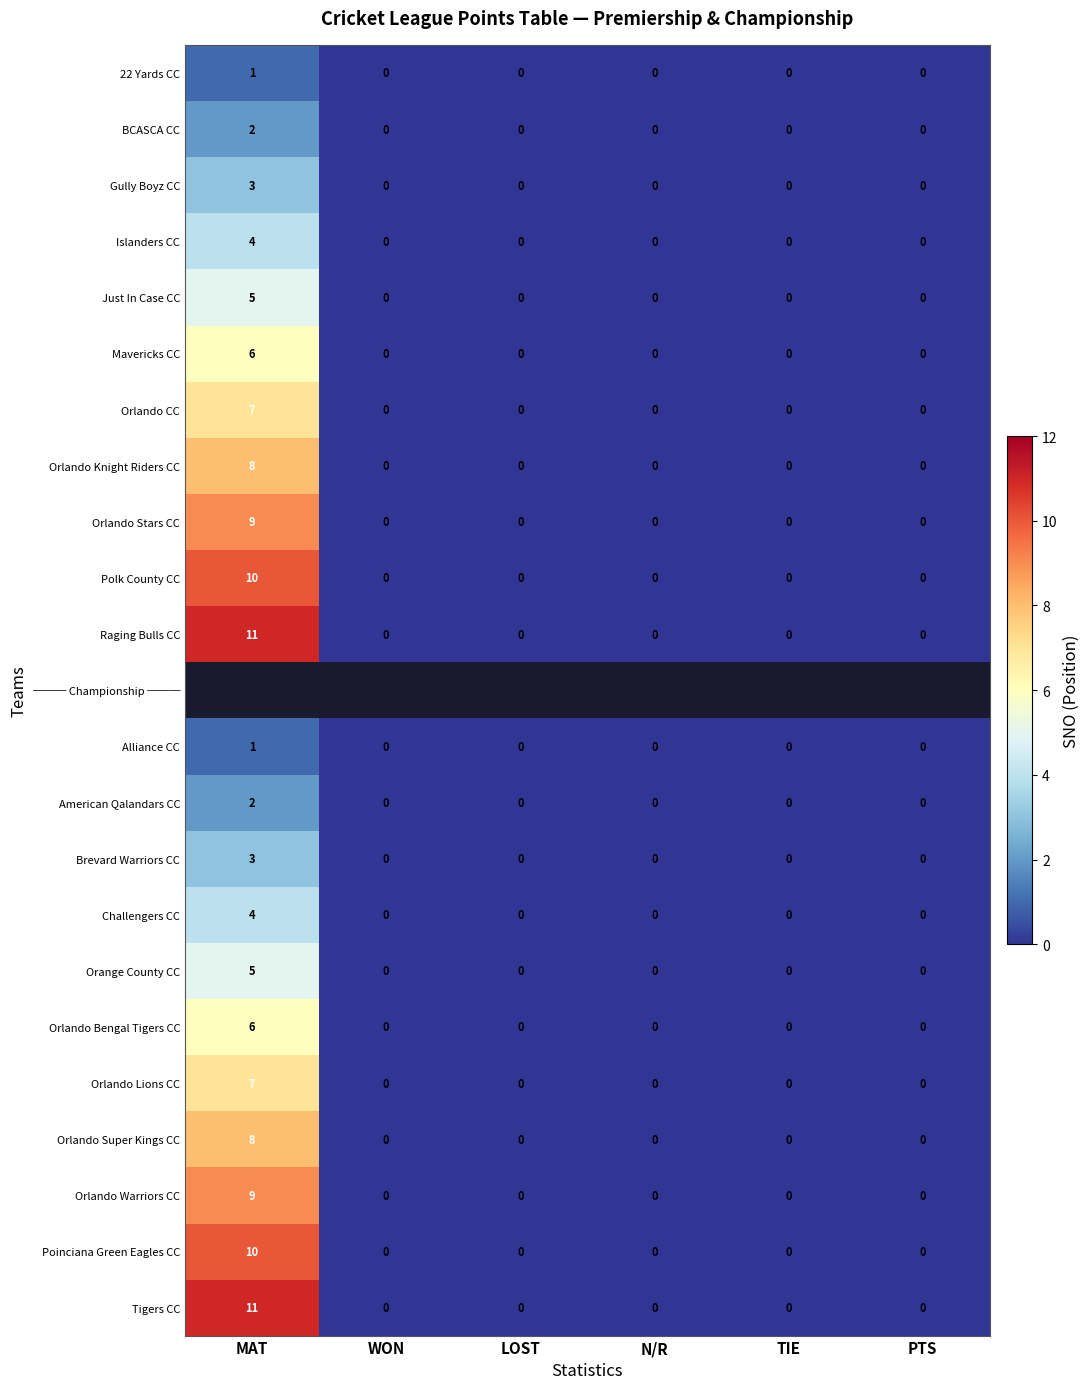

The value of Islanders CC at TIE is 0. True or false?

True